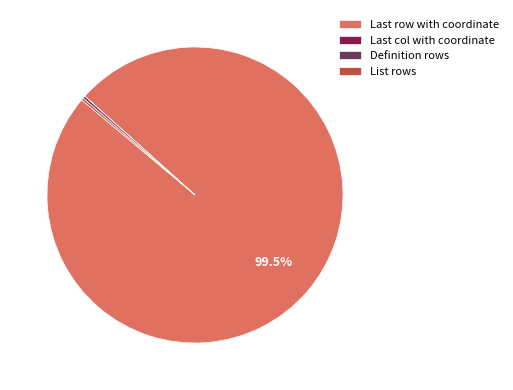

What is the majority slice?

Last row with coordinate